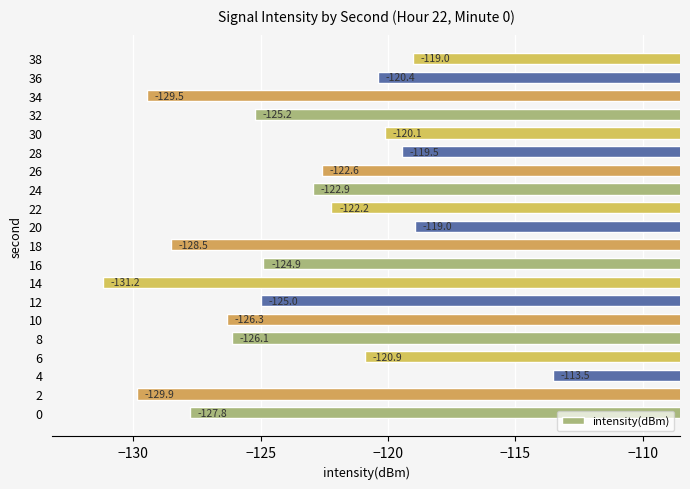

What is the approximate value at 34?

-129.5